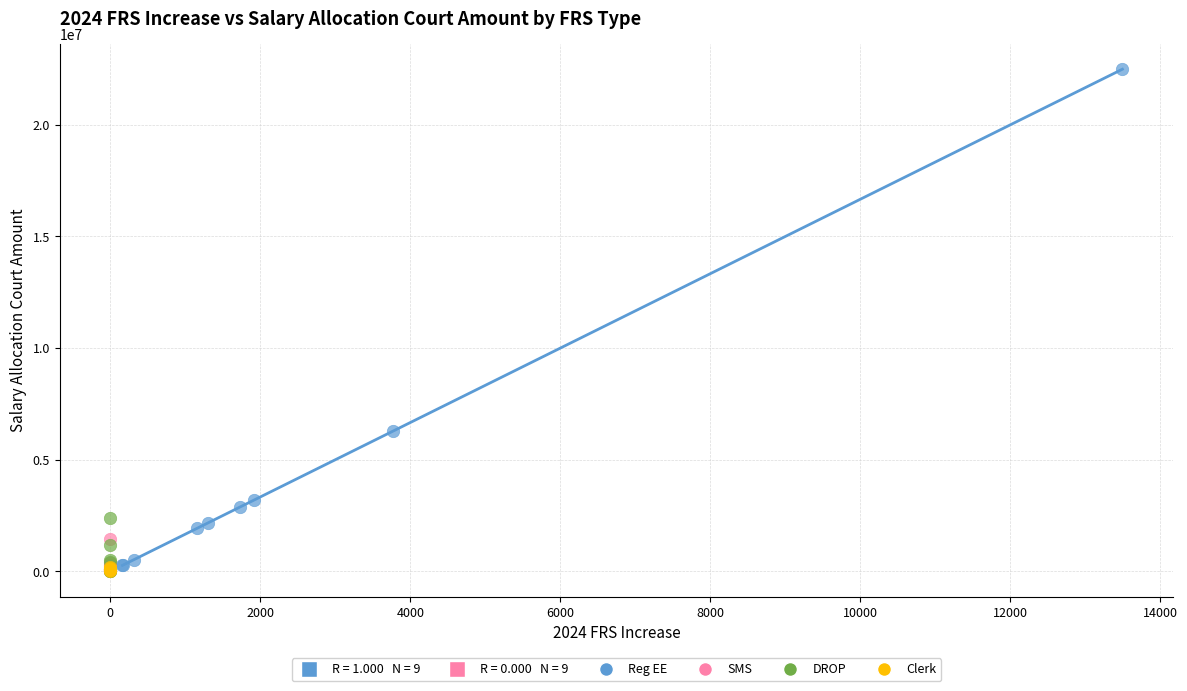

Which series reaches the maximum Y coordinate?

Reg EE